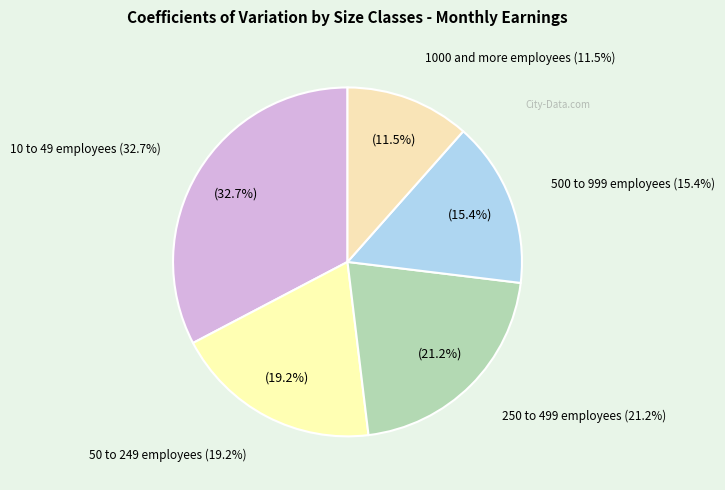

Which has a higher value, 50 to 249 employees or 10 to 49 employees?

10 to 49 employees